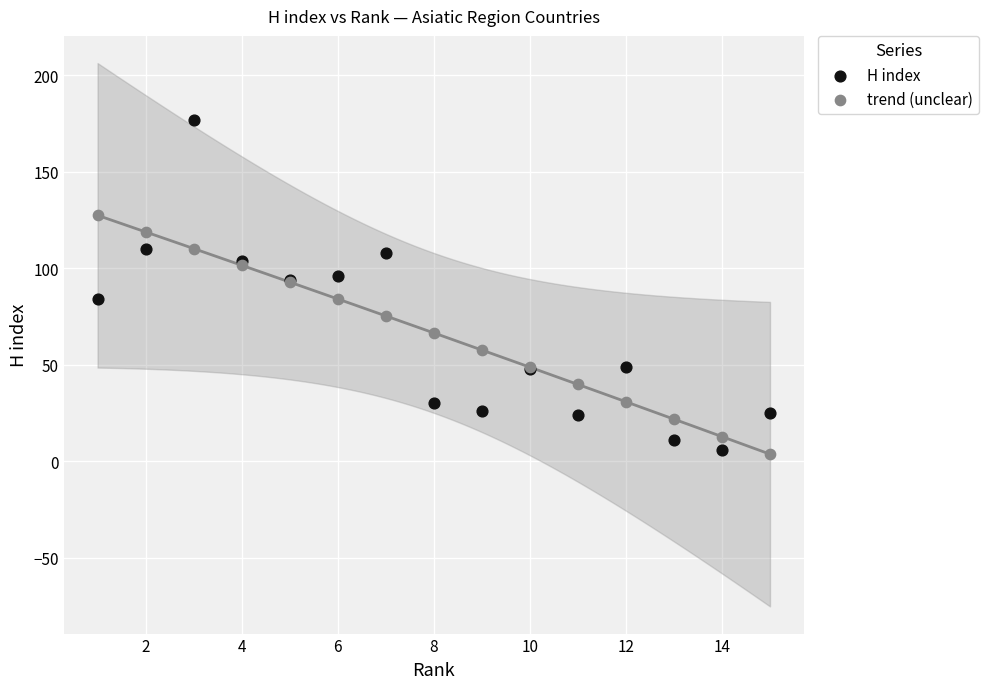

Which series has the largest Y range (max minus min)?

H index